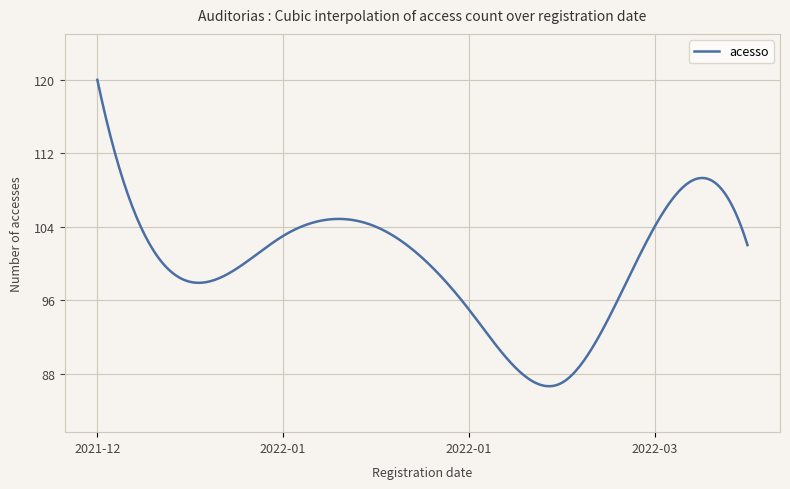

What is the difference between the maximum and minimum values?

33.4